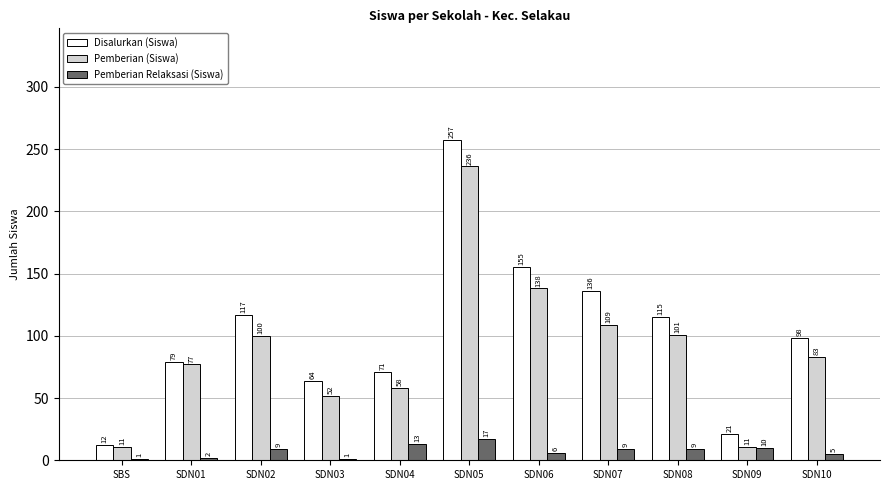

Reading left to right, extract all data points from this chart.

Disalurkan (Siswa): SBS=12	SDN01=79	SDN02=117	SDN03=64	SDN04=71	SDN05=257	SDN06=155	SDN07=136	SDN08=115	SDN09=21	SDN10=98
Pemberian (Siswa): SBS=11	SDN01=77	SDN02=100	SDN03=52	SDN04=58	SDN05=236	SDN06=138	SDN07=109	SDN08=101	SDN09=11	SDN10=83
Pemberian Relaksasi (Siswa): SBS=1	SDN01=2	SDN02=9	SDN03=1	SDN04=13	SDN05=17	SDN06=6	SDN07=9	SDN08=9	SDN09=10	SDN10=5